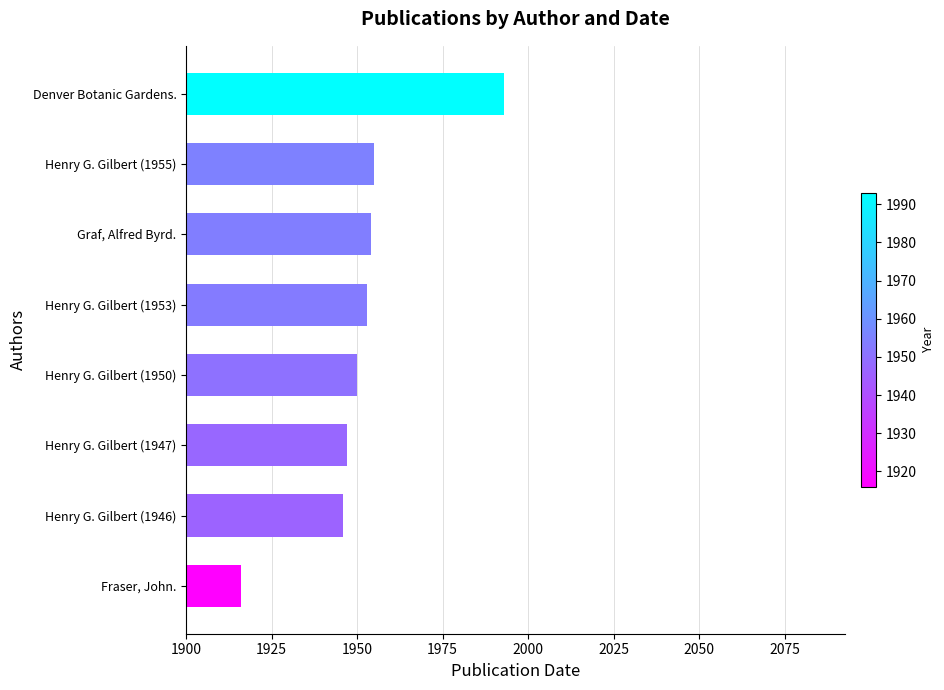

What value does the data have at Denver Botanic Gardens.?

1993